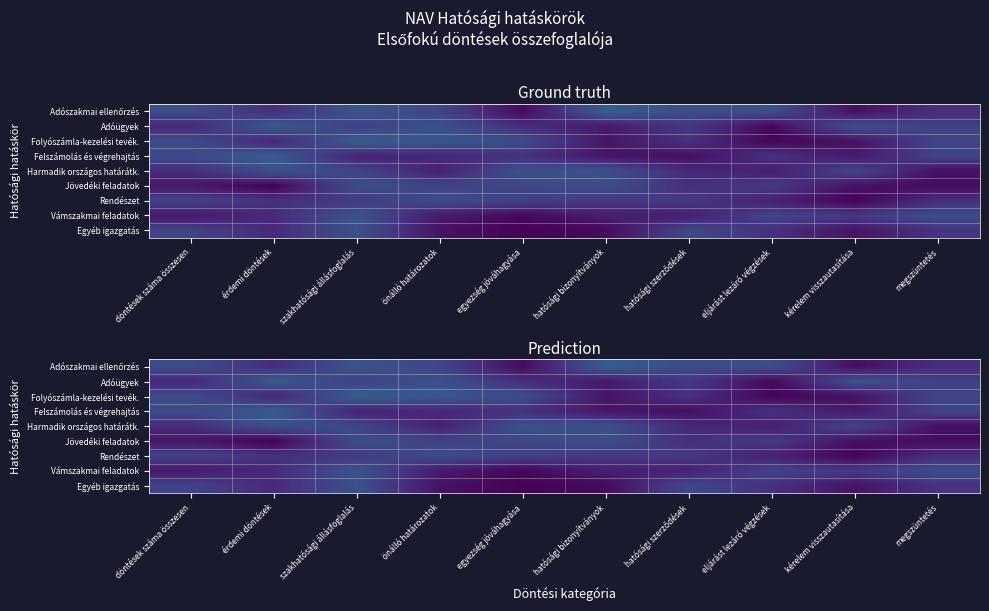

What is the sum of the Harmadik országos határátk. values at megszüntetés and szakhatósági állásfoglalás?

0.3